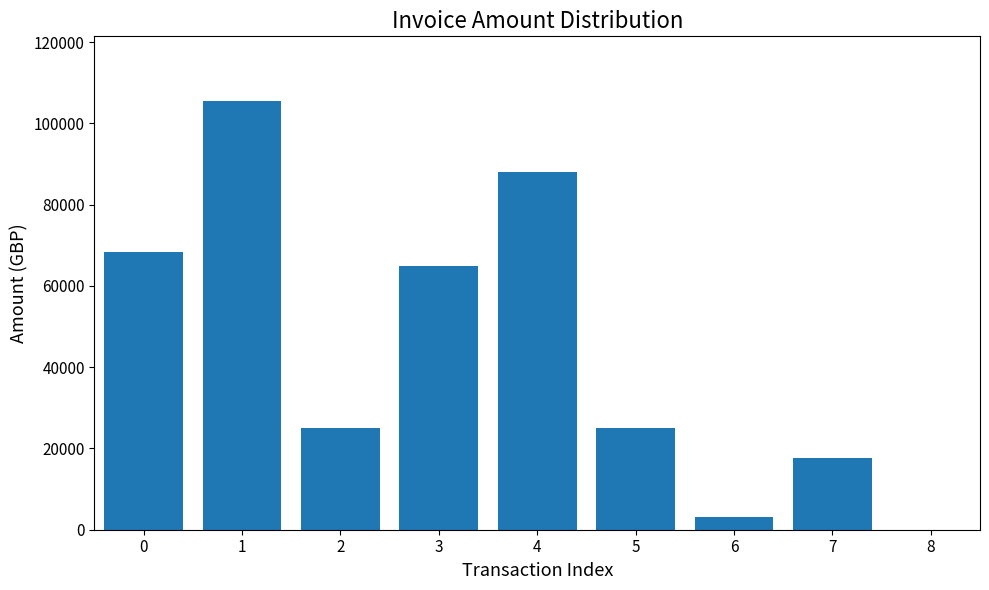

Reading right to left, extract all data points from this chart.

8=0	7=17600	6=3250	5=25000	4=88000	3=65000	2=25000	1=105600	0=68250